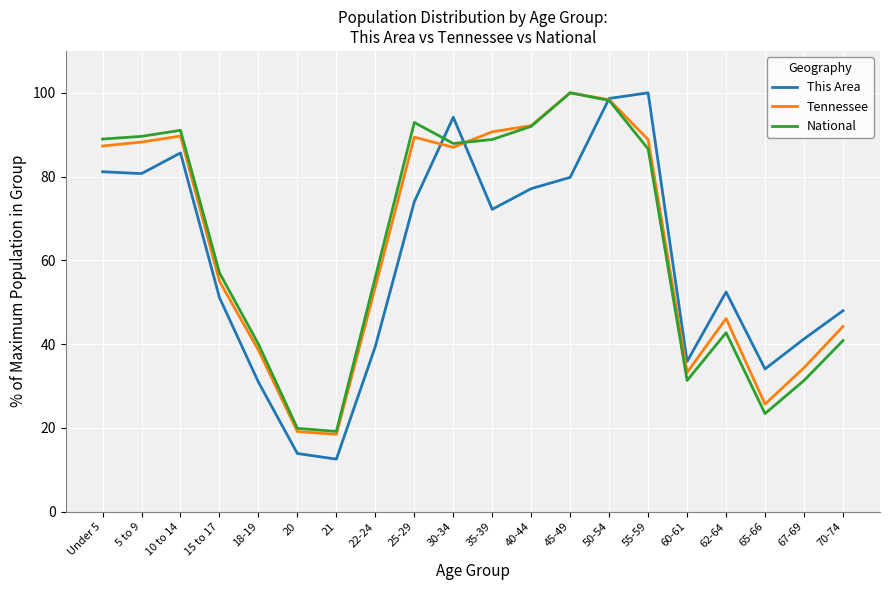

What is the spread (max minus min) of values at 20?

6.0